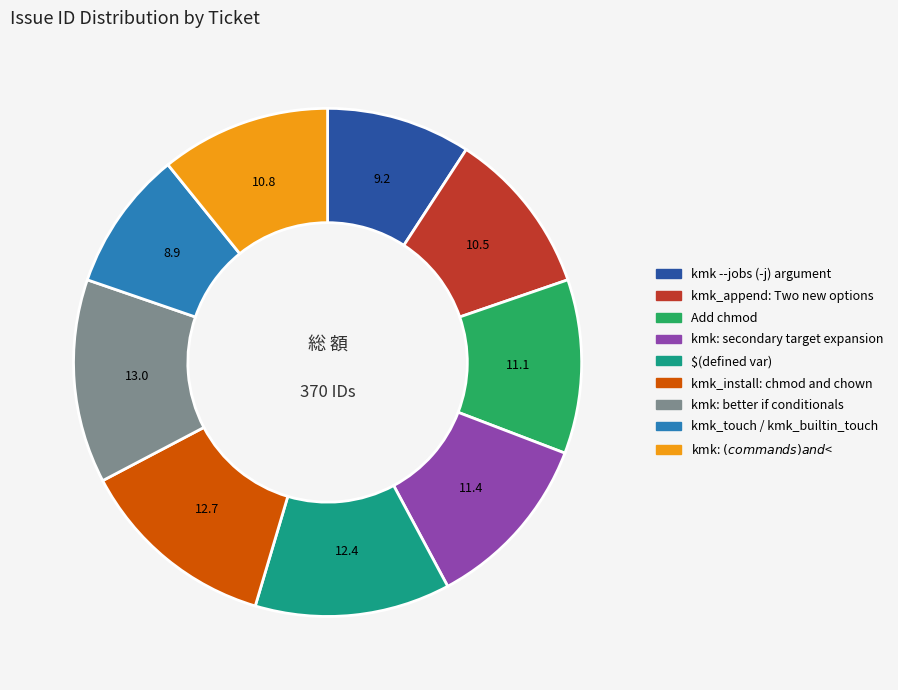

Is there a majority slice in this chart?

No